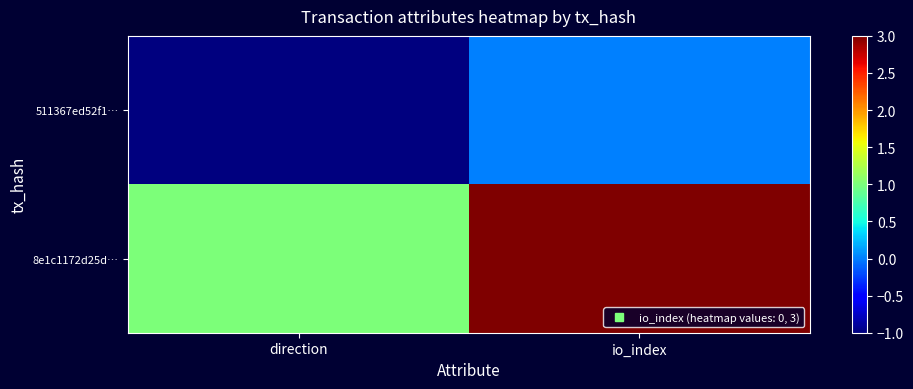

How many distinct data groups are displayed?

2